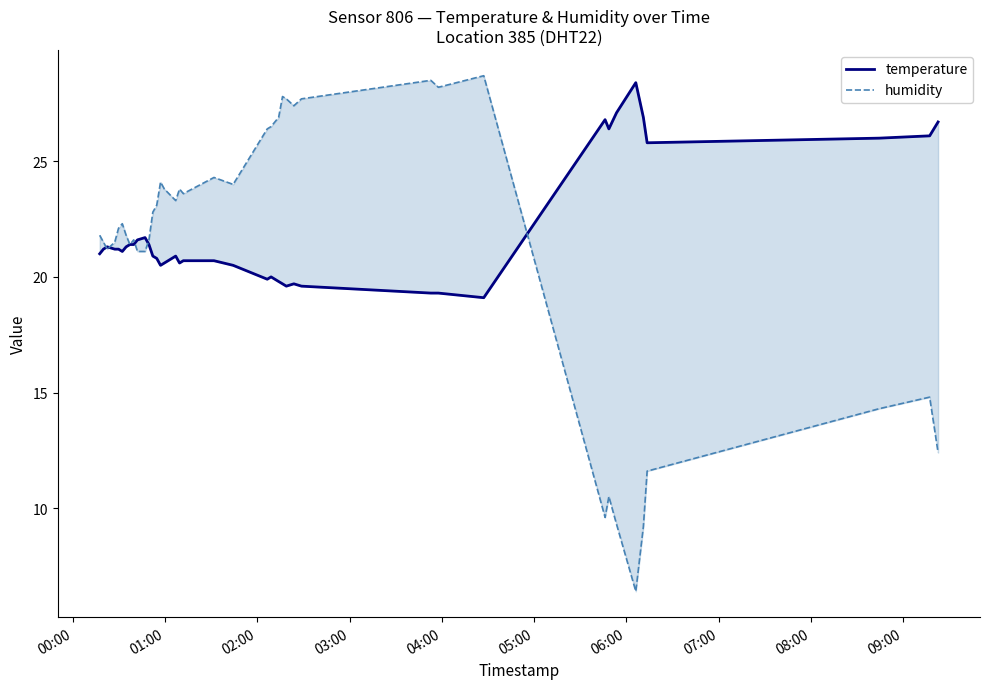

How many interior local valleys does the temperature series have?

8